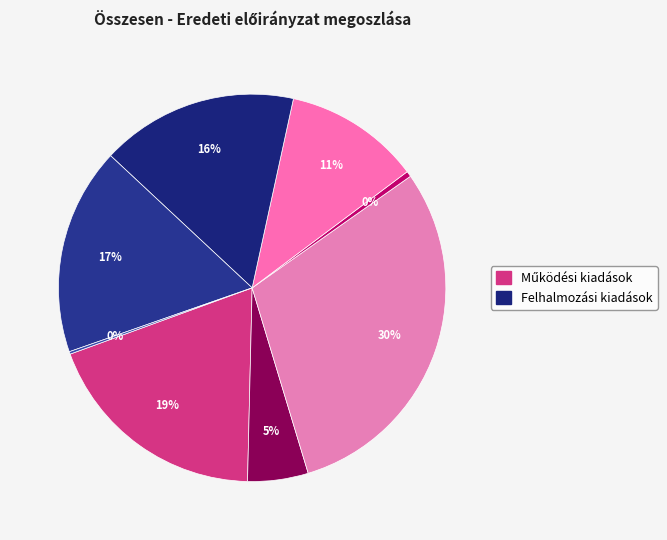

What is the largest slice in the pie chart?

Dologi kiadások